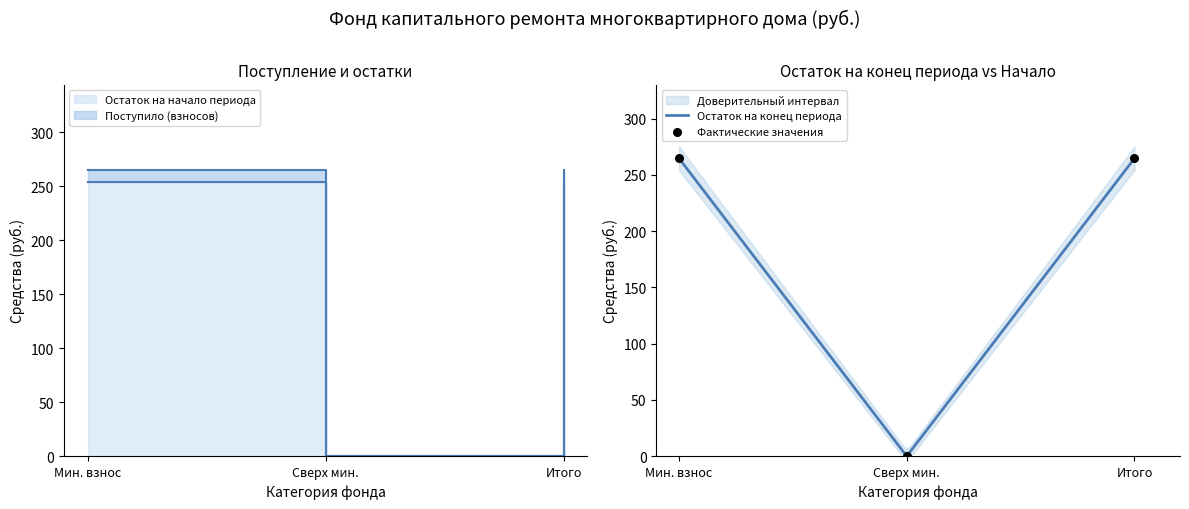

Is the value of Остаток на начало периода at Мин. взнос greater than the value of Поступило (взносов) at Мин. взнос?

No